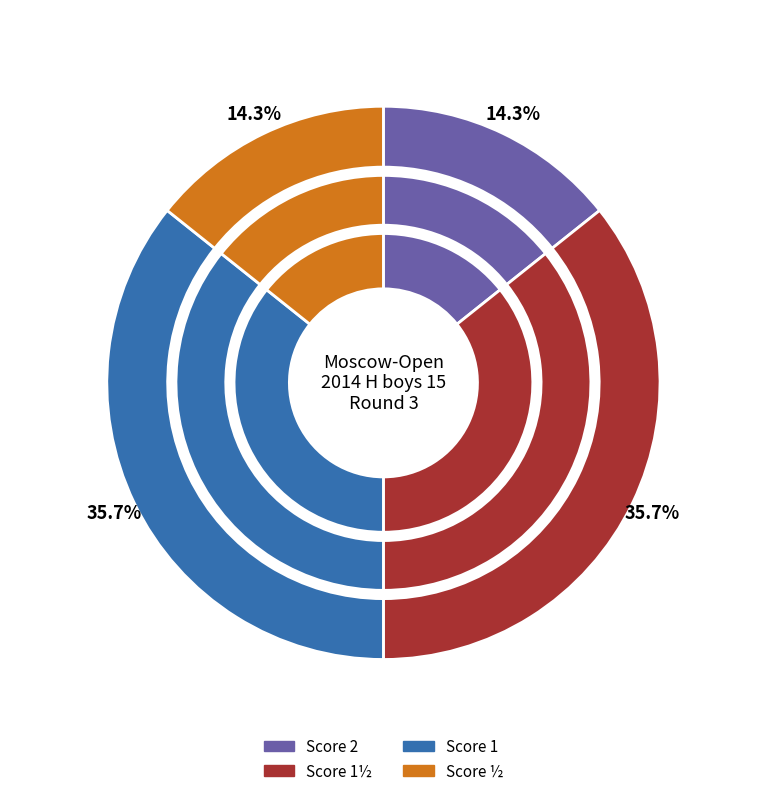

Combined, what portion of the pie is ½ and 1?

50.0%